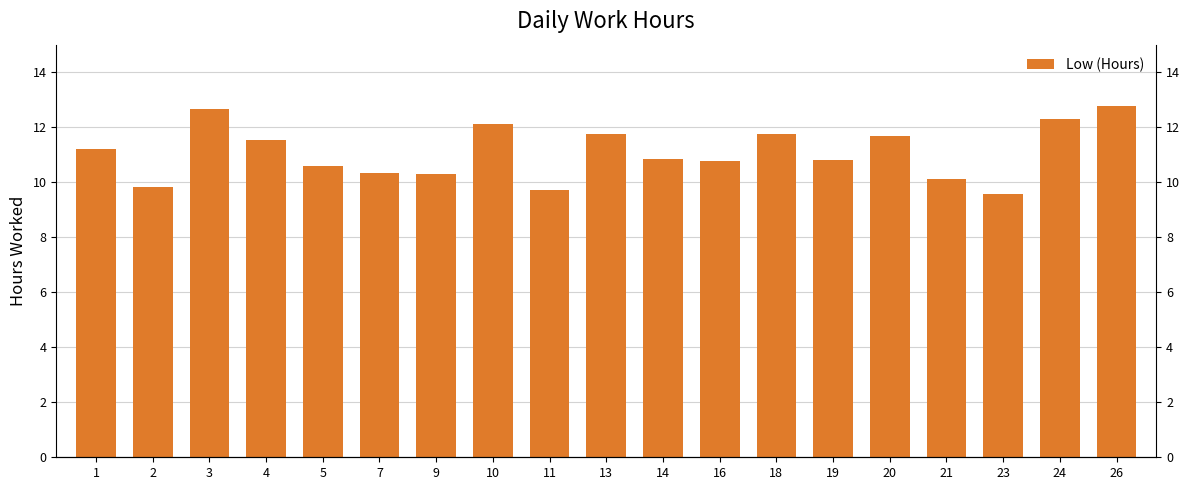

List the labels in order of value, smallest first.

23, 11, 2, 21, 9, 7, 5, 16, 19, 14, 1, 4, 20, 13, 18, 10, 24, 3, 26